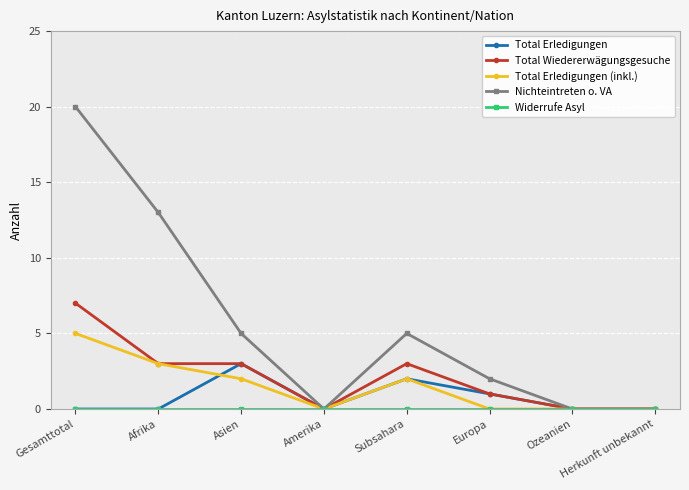

What are all the series names shown in the legend?

Total Erledigungen, Total Wiedererwägungsgesuche, Total Erledigungen (inkl.), Nichteintreten o. VA, Widerrufe Asyl